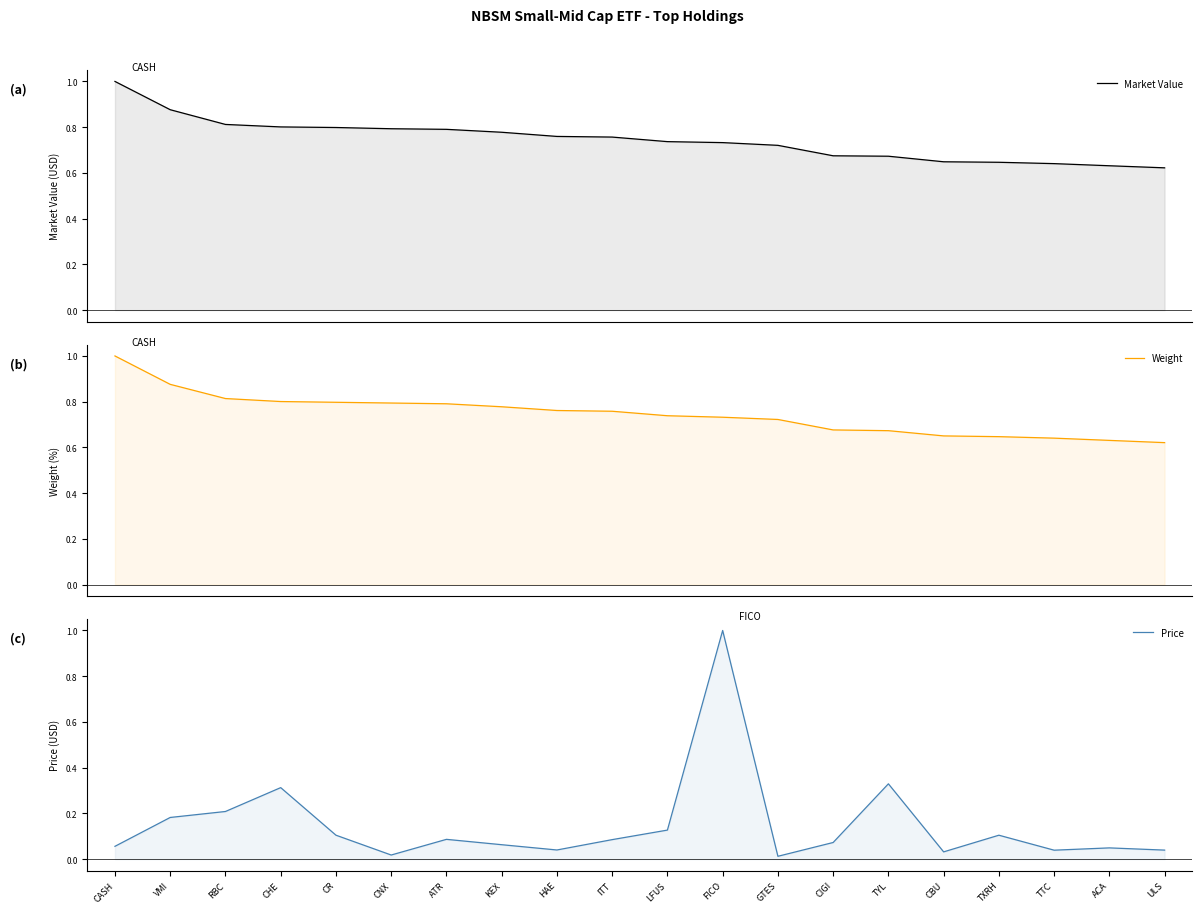

Is it true that Market Value equals 0.3 at CBU?

False